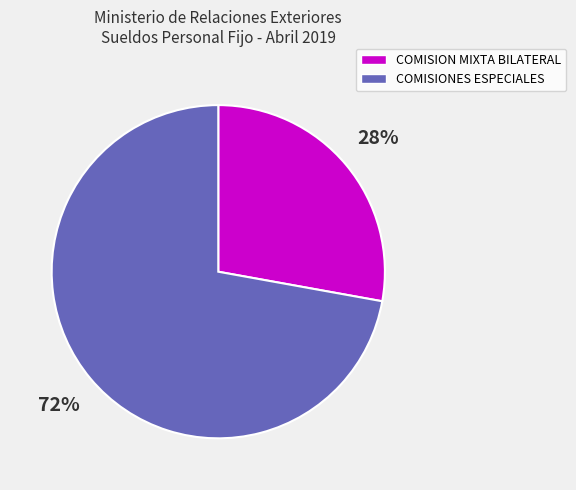

To the nearest percent, what is the average slice percentage?

50%